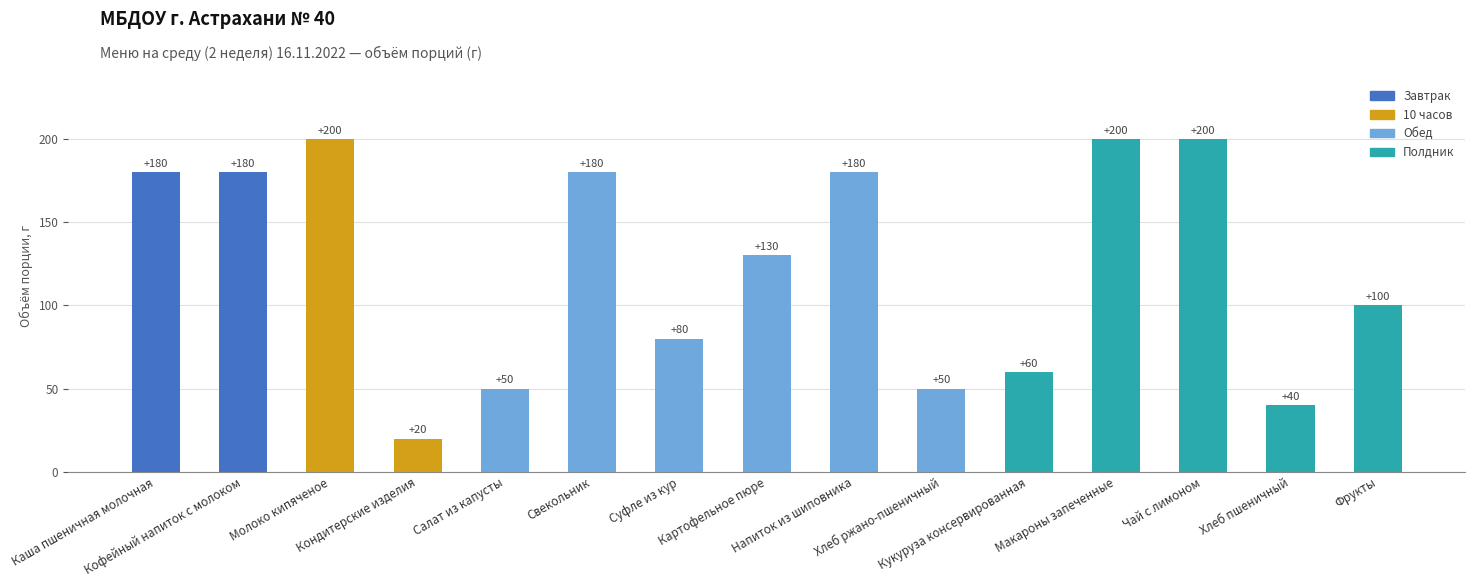

The chart shows a value of 277 at Свекольник. True or false?

False